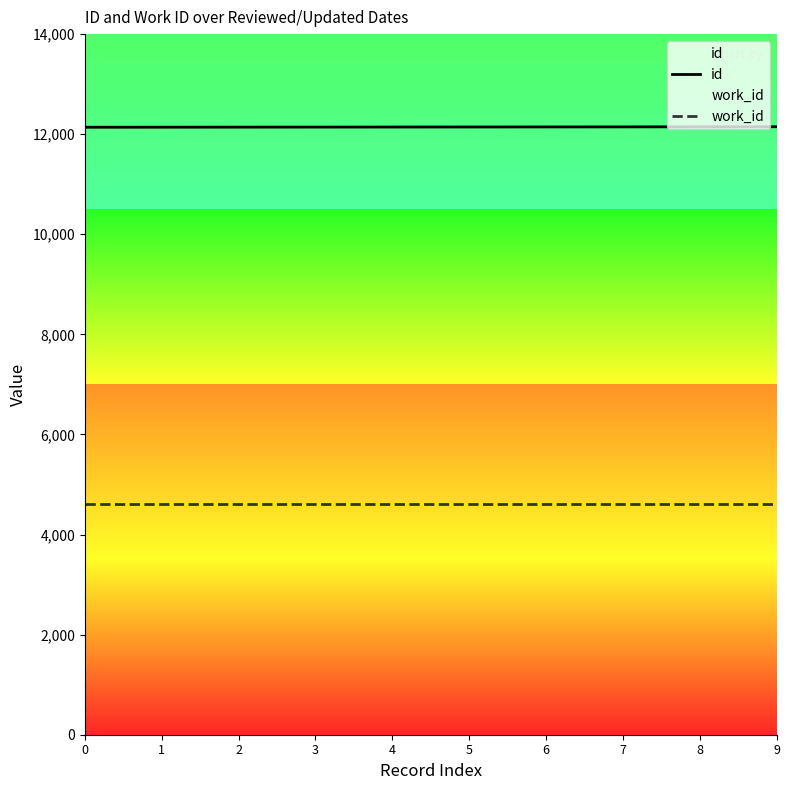

The id series shows 6689 at 2. True or false?

False